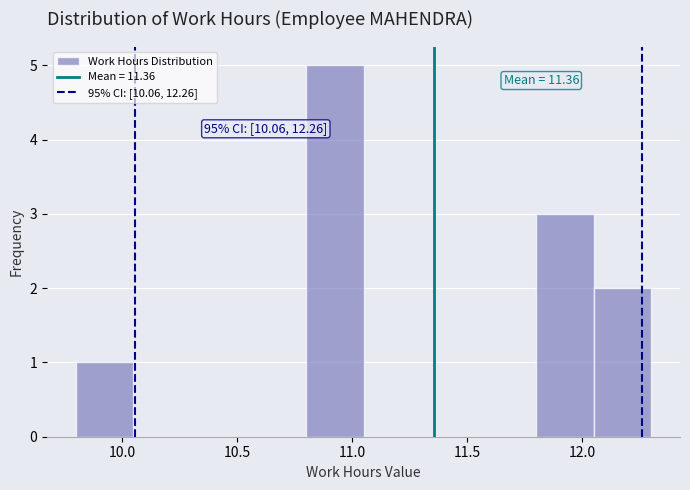

Which range on the x-axis has the tallest bar?

10.80 to 11.05